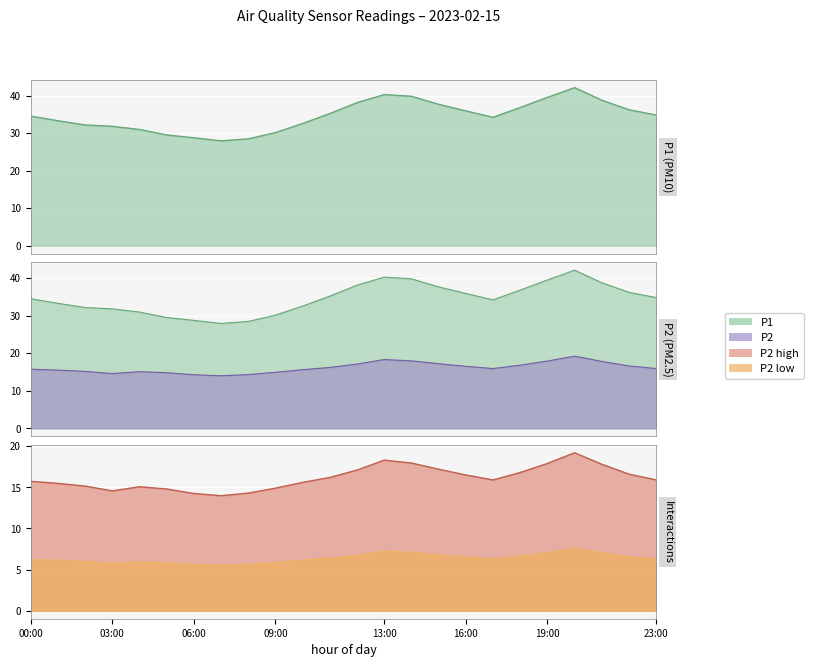

The value of P1 at 09:00 is 30.1. True or false?

True